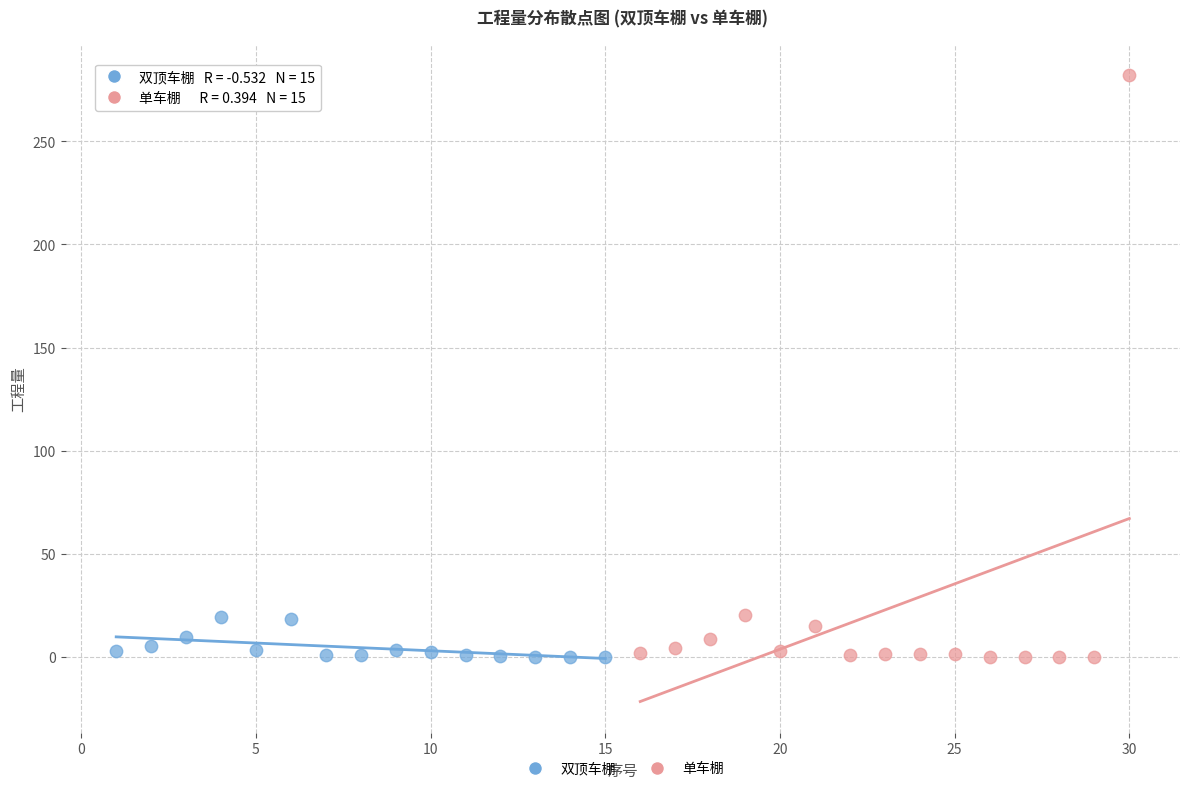

Which series contains the highest Y value?

单车棚